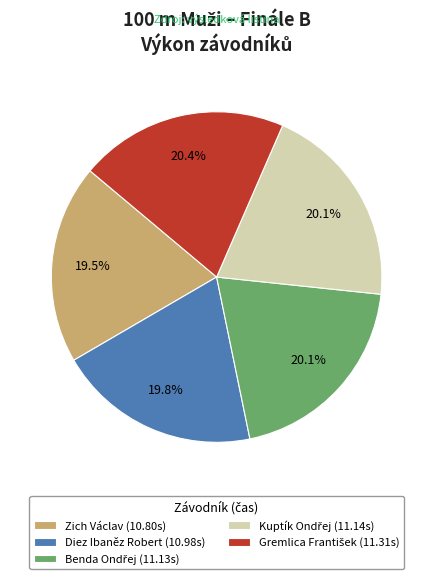

What percentage is the Diez Ibaněz Robert slice, to the nearest percent?

20%